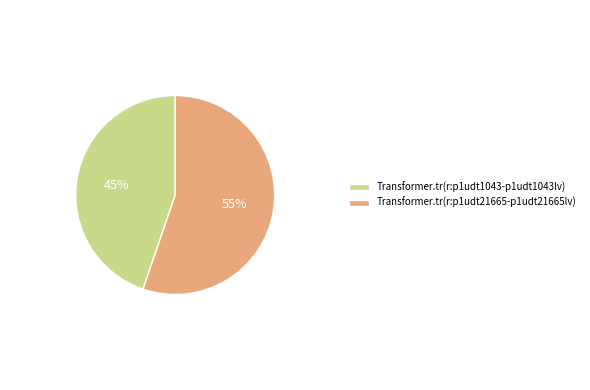

Is there any slice that represents more than half of the pie?

Yes